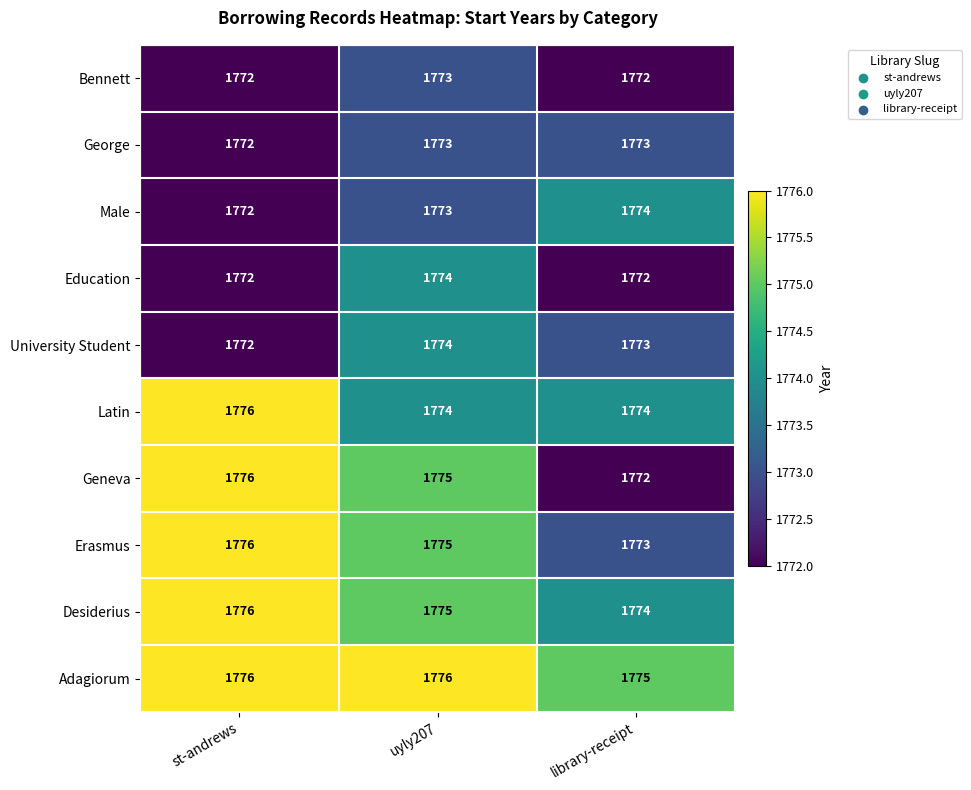

Where is Male nearest to the value 1773?

uyly207